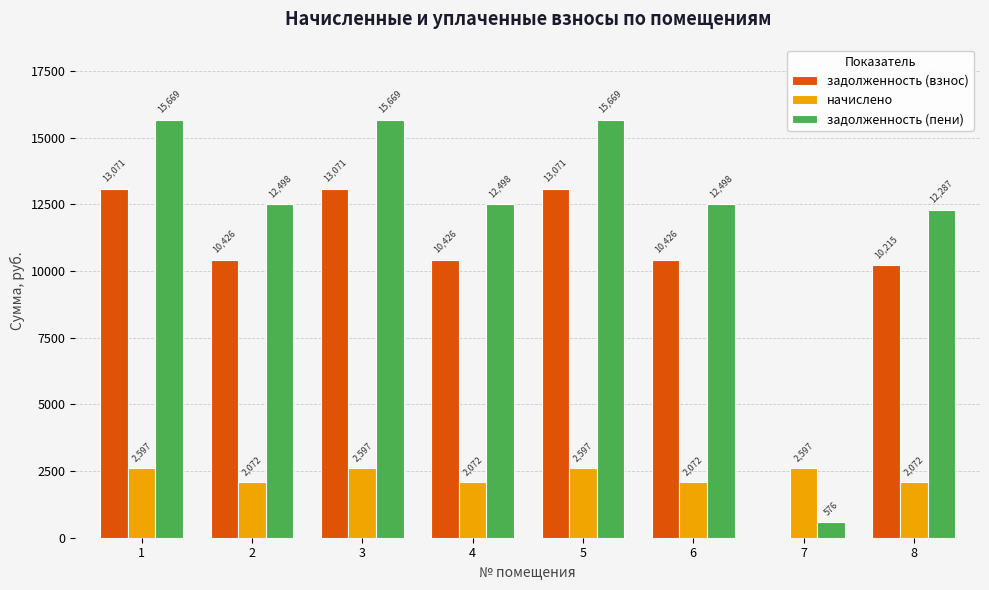

What is the approximate value of задолженность (взнос) at 8?

10215.0